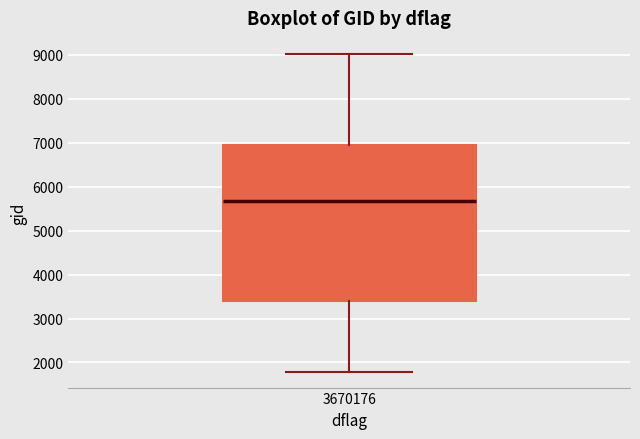

Transcribe this box plot: give where the median line is, the range the box spans, and where the two whiskers end, as read against the y-axis. The values are not printed on the chart, so give them approximately, as read against the axis.

median 5700, box 3400 to 6900, whiskers 1800 to 9000